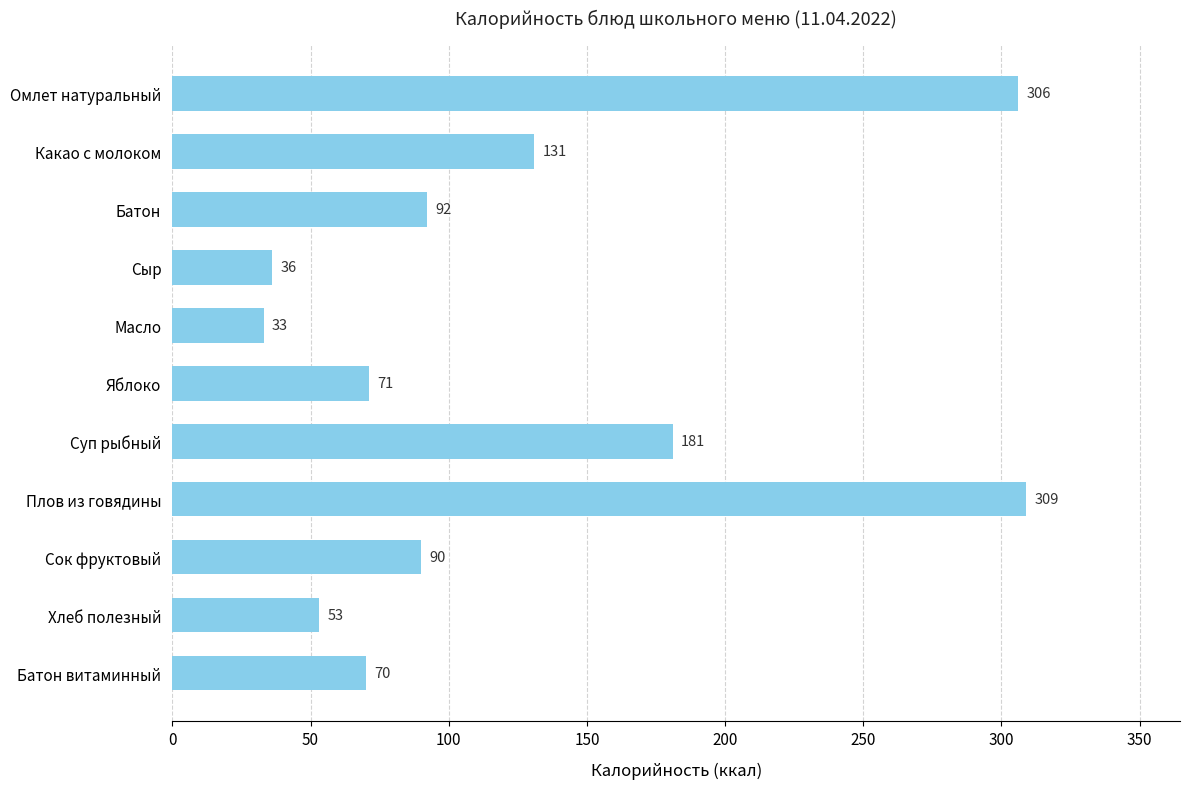

What is the sum of all values?

1372